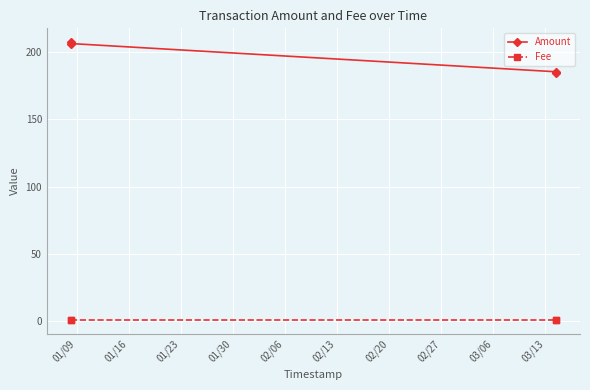

What is the value of the Amount point at the 3rd from the left?

185.1